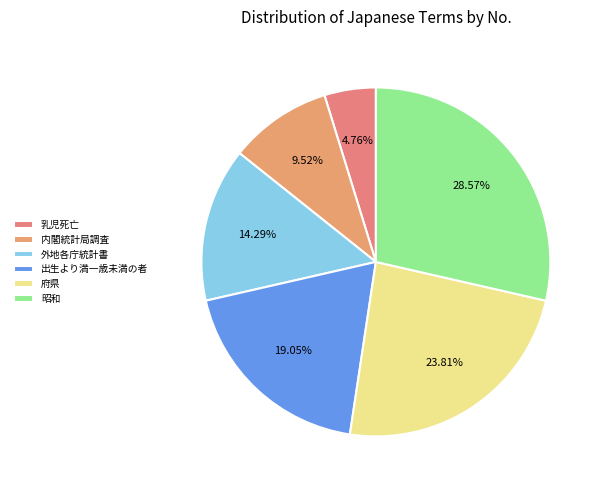

Rank the categories by value from lowest to highest.

乳児死亡, 内閣統計局調査, 外地各庁統計書, 出生より満一歳未満の者, 府県, 昭和